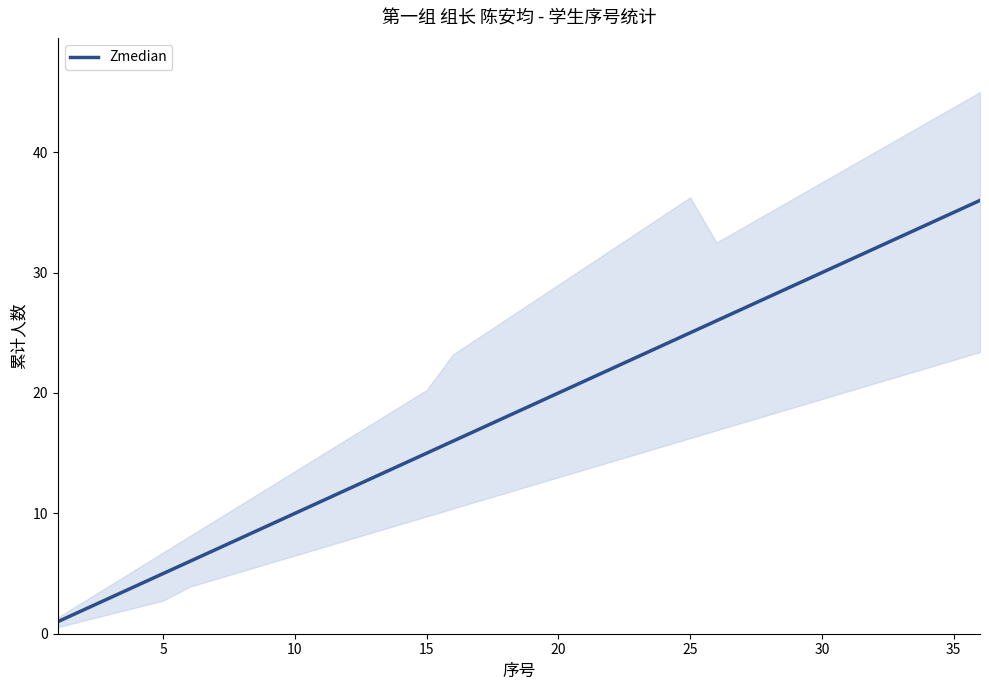

What is the greatest value displayed?

36